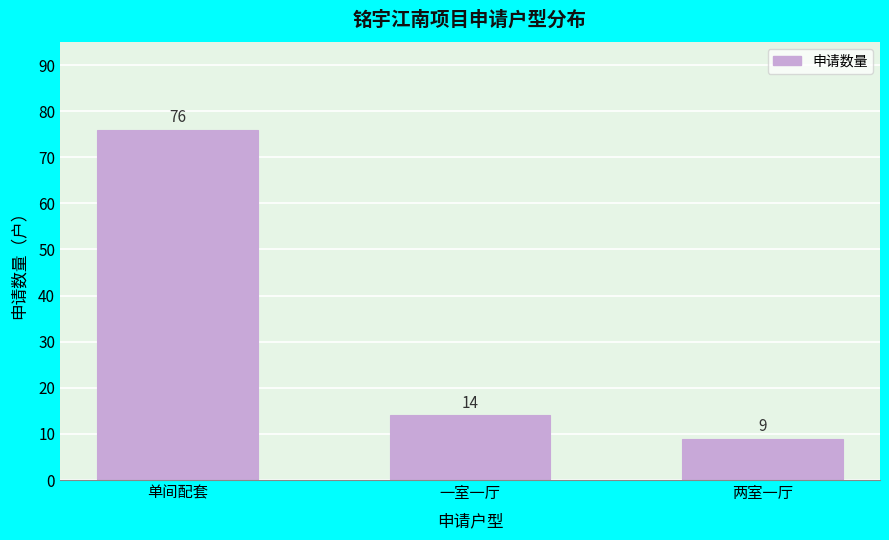

Reading right to left, list all the values displayed in this chart.

两室一厅=9	一室一厅=14	单间配套=76